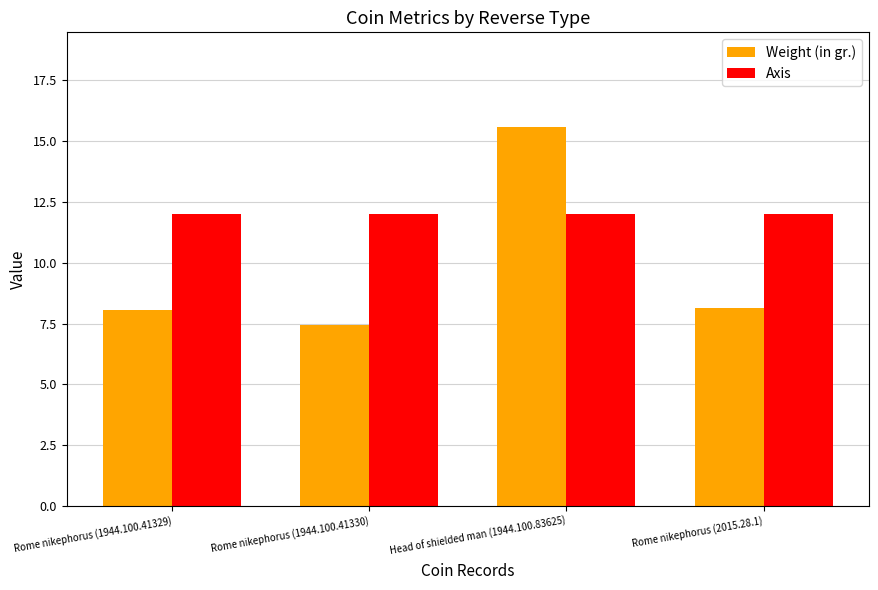

Is it true that Weight (in gr.) equals 5.2 at Rome nikephorus (1944.100.41330)?

False